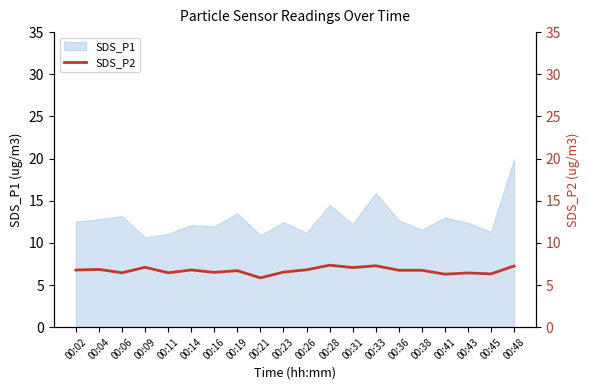

What is the maximum value for SDS_P1?

19.9